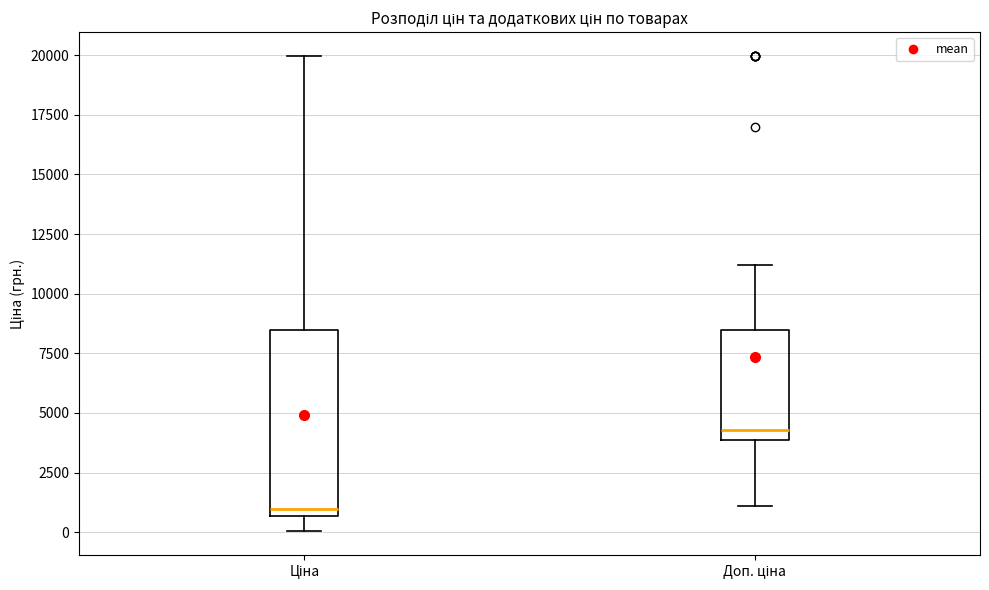

Comparing the boxes themselves (not the whiskers), which one is the tallest?

Ціна